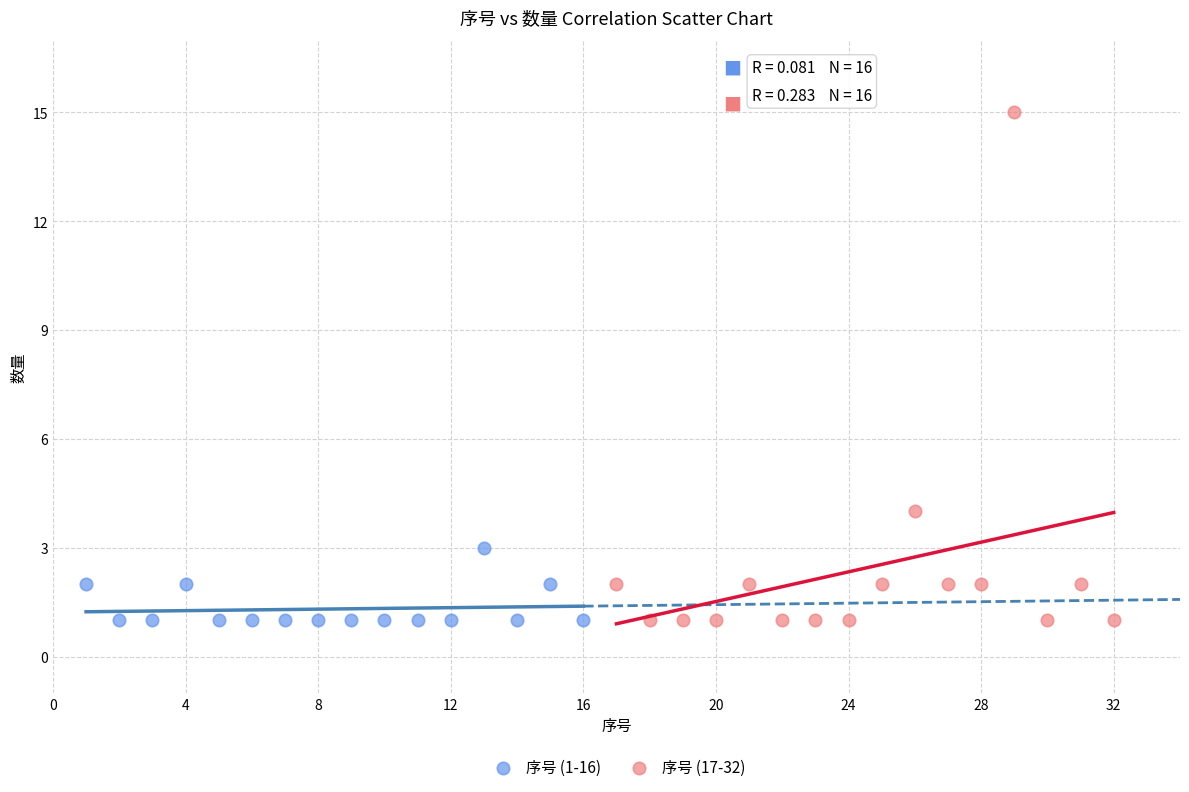

Which series reaches the maximum Y coordinate?

序号 (17-32)